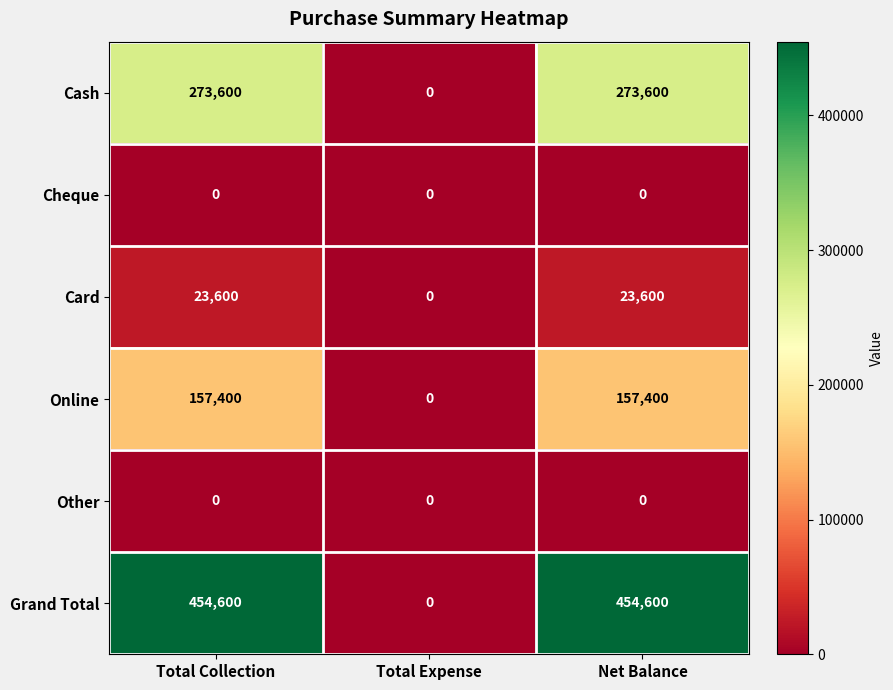

Reading left to right, what are all the values shown in this chart?

Cash: 273600	0	273600
Cheque: 0	0	0
Card: 23600	0	23600
Online: 157400	0	157400
Other: 0	0	0
Grand Total: 454600	0	454600